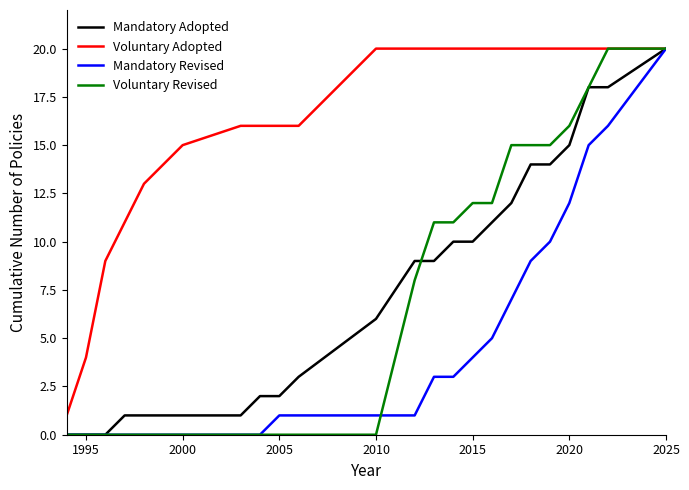

What is the greatest value displayed?

20